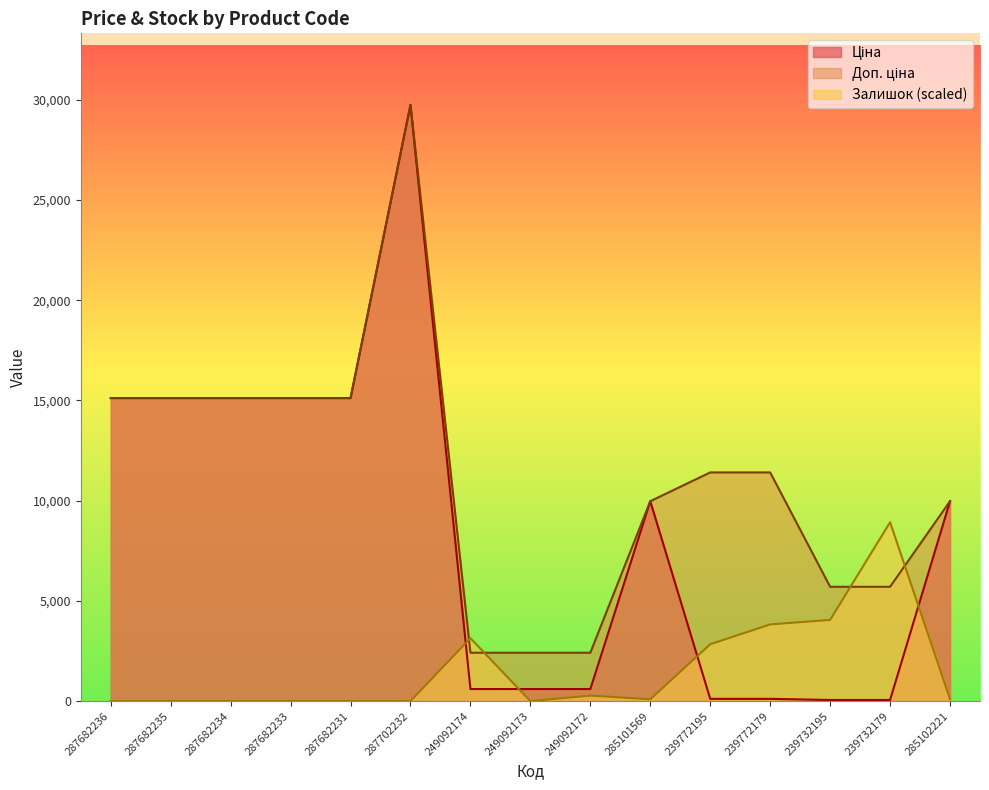

The value of Залишок at 287682234 is -5225.0. True or false?

False